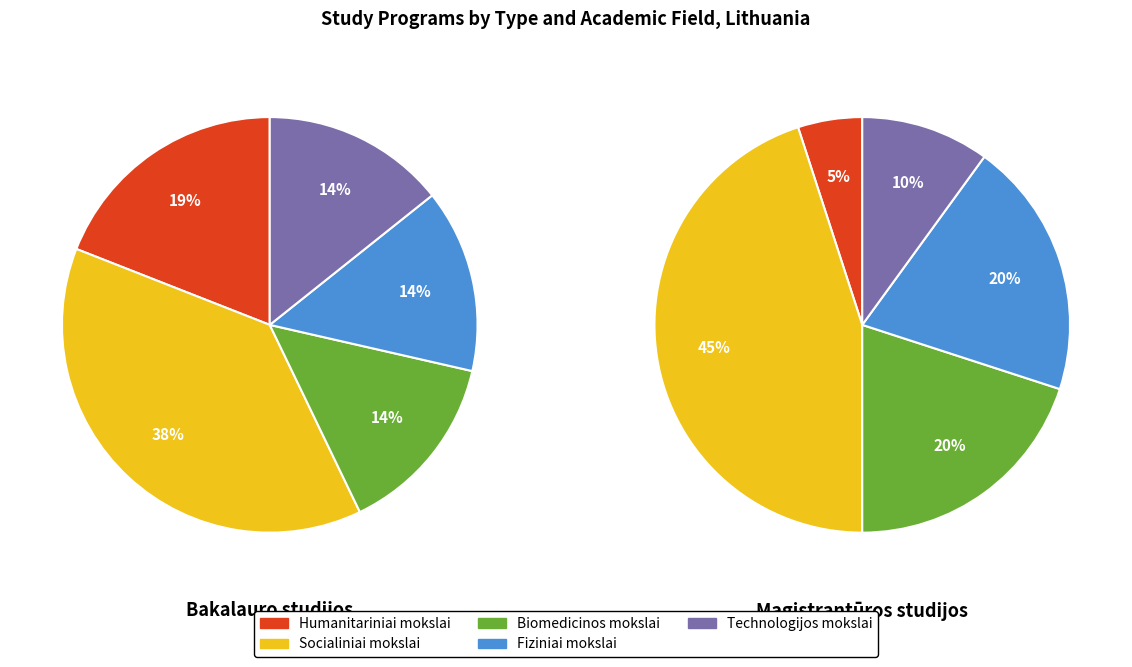

To the nearest percent, what is the average slice percentage?

20%